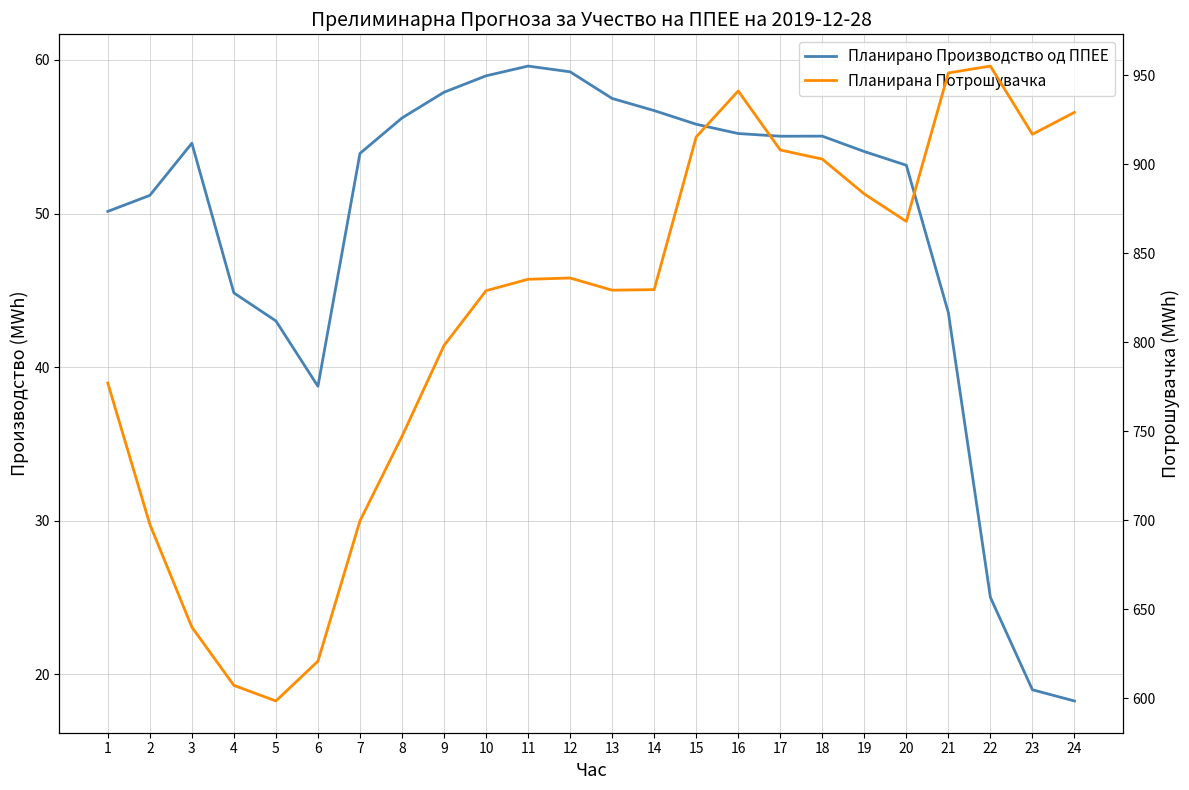

What is the value of the Планирано Производство од ППЕЕ point at the 23rd from the left?

19.0